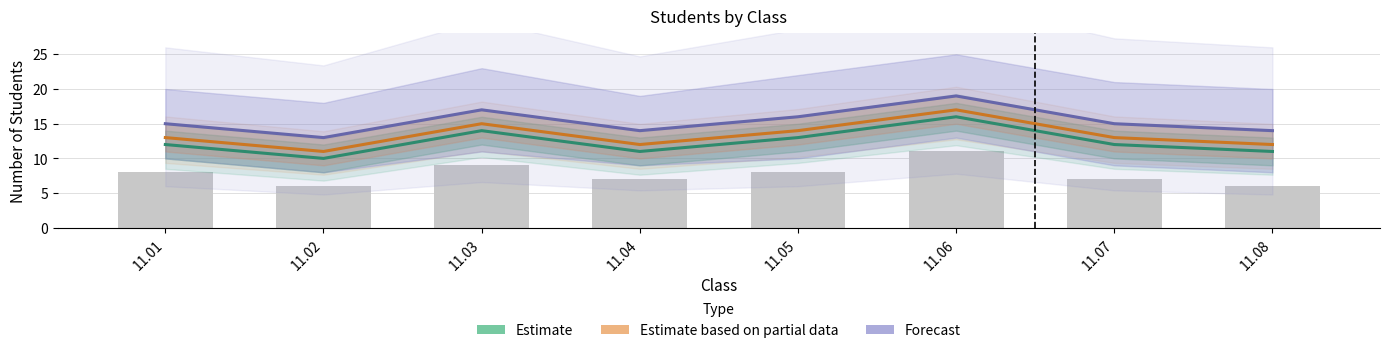

What is the maximum value for Estimate?

16